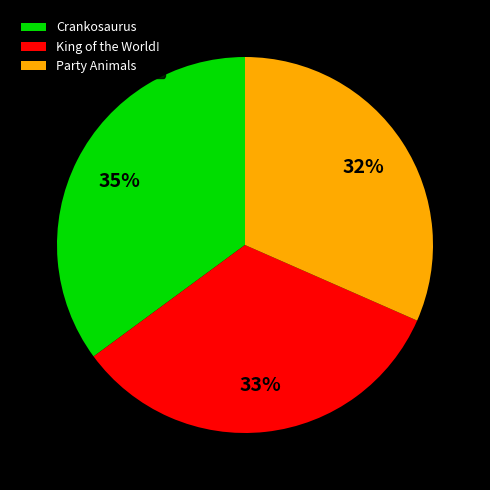

How many slices are in this pie chart?

3